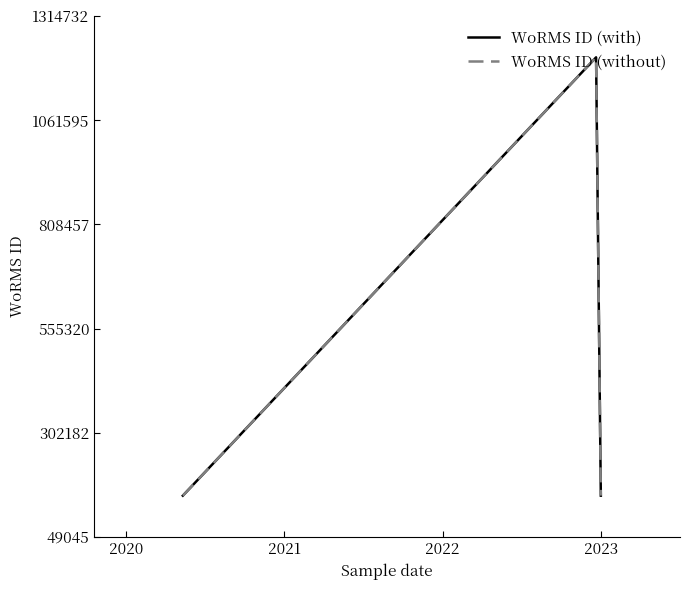

What is the minimum value shown in the chart?

149045